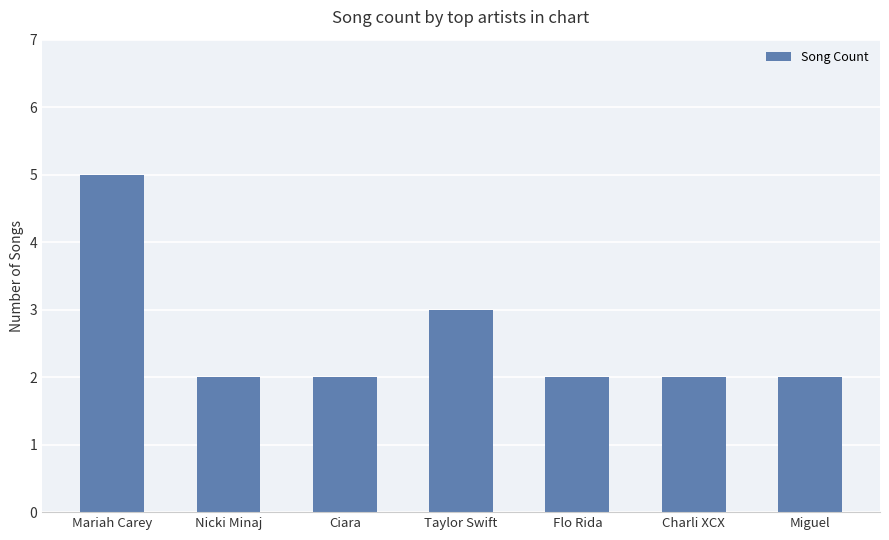

Reading left to right, extract all data points from this chart.

5	2	2	3	2	2	2